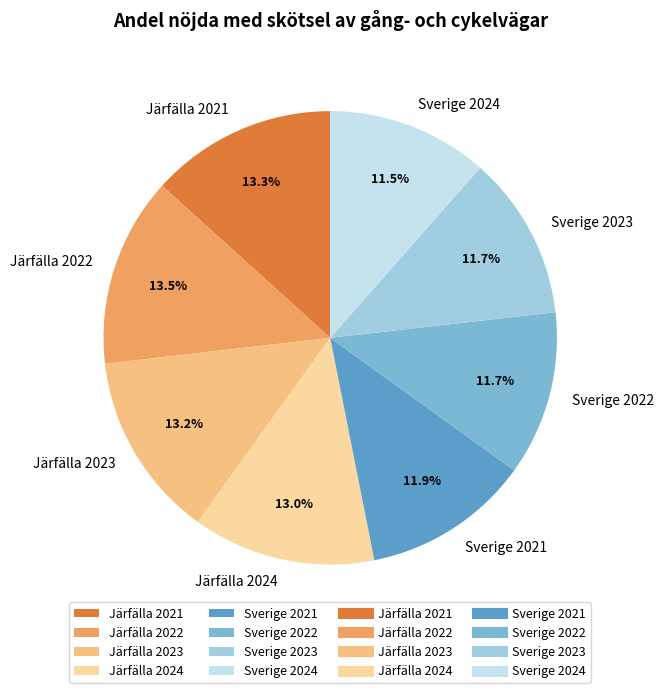

True or false: Järfälla 2021 accounts for 20% of the total.

False